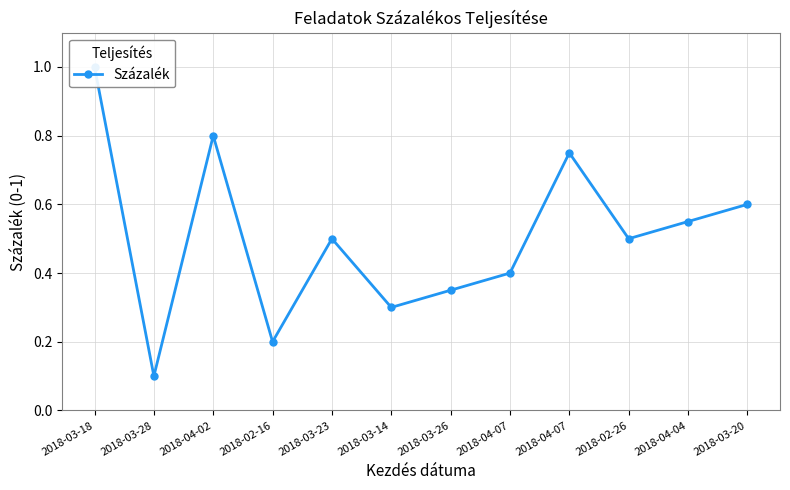

What is the change in value from 2018-04-07 to 2018-04-04?

+0.2